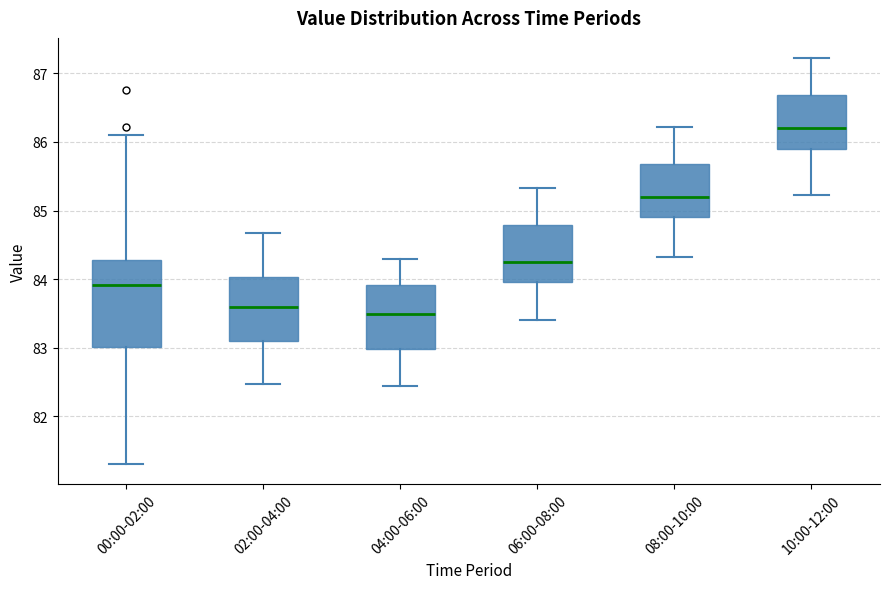

Which box has the highest median line?

10:00-12:00